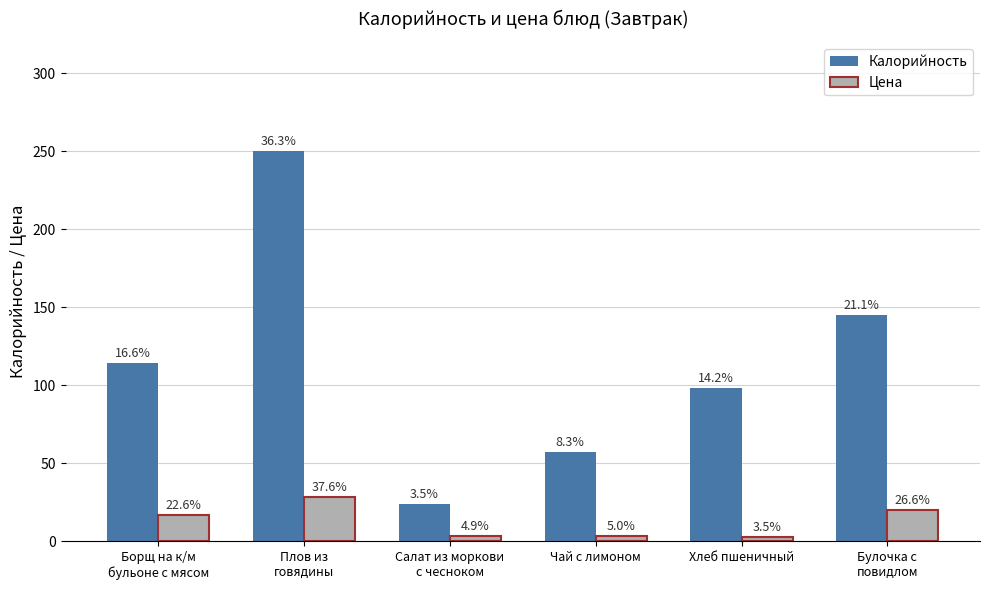

Does the chart contain stacked bars?

No